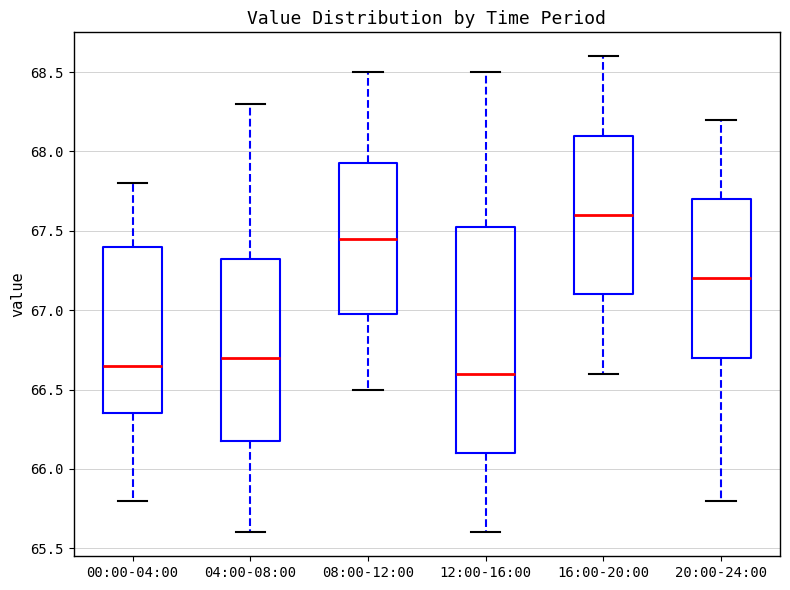

Which box has the lowest median line?

12:00-16:00